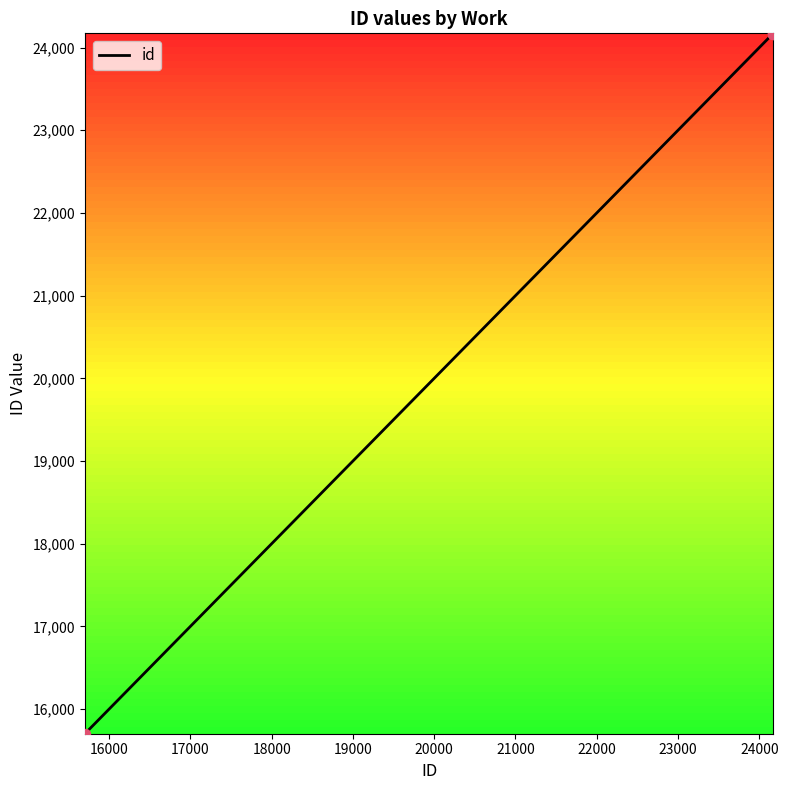

What is the difference between the maximum and minimum values?

8470